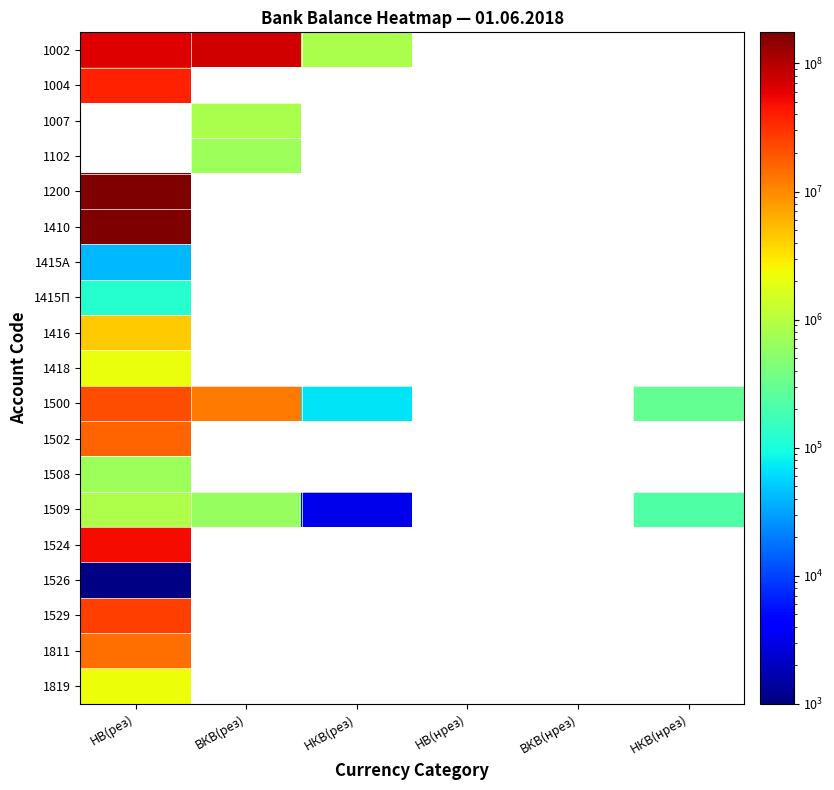

How many series are shown in this chart?

19